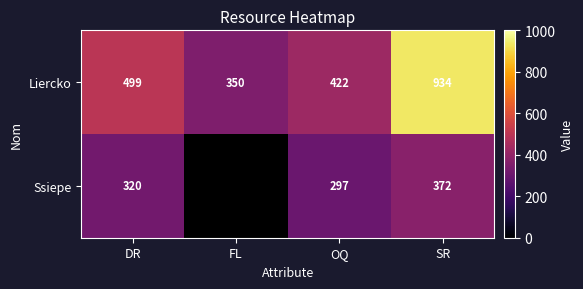

True or false: Ssiepe has a value of 372 at SR.

True